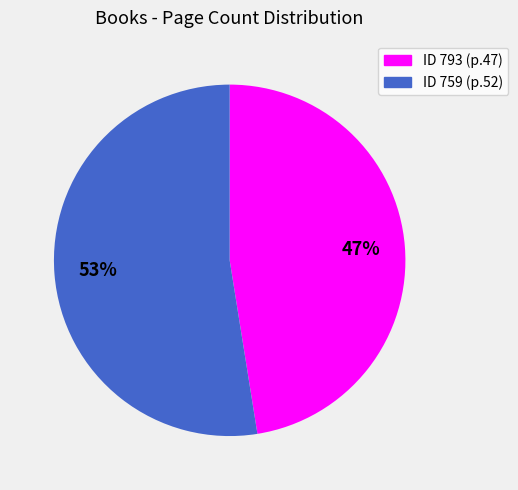

To the nearest percent, what is the average slice percentage?

50%